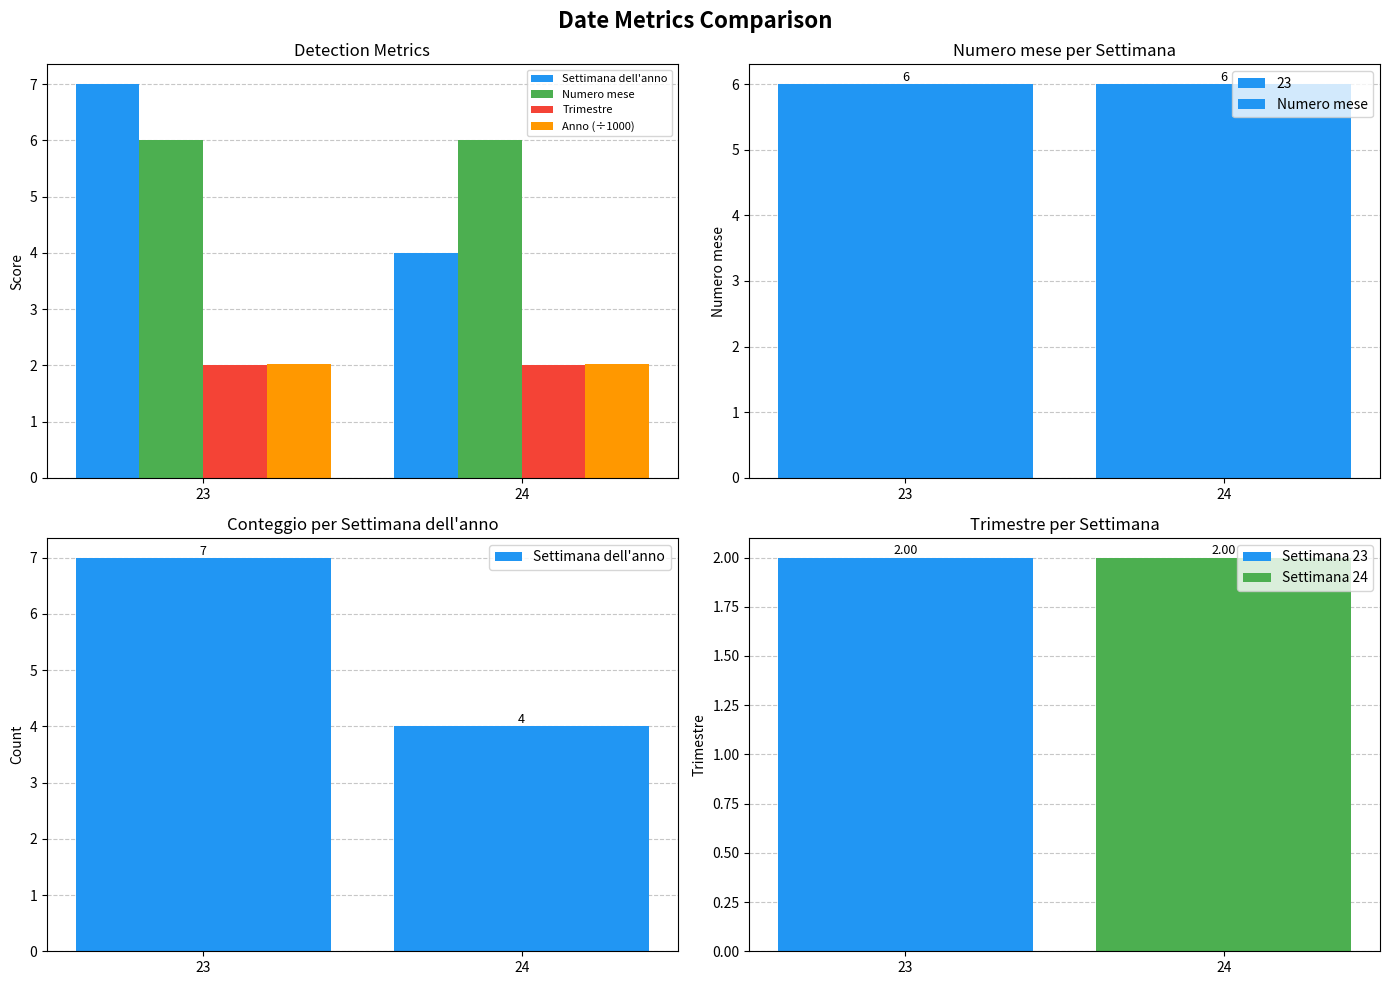

What is the minimum value shown in the chart?

2.0